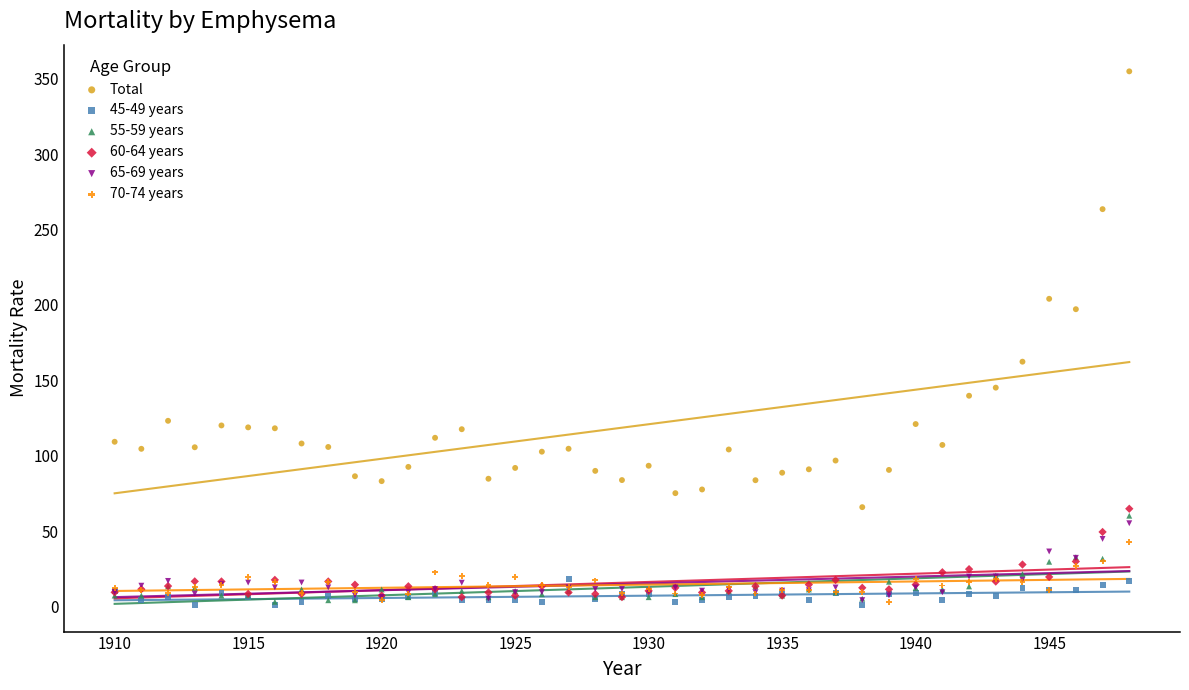

Across all series, what Y value is closest to 177?

162.3